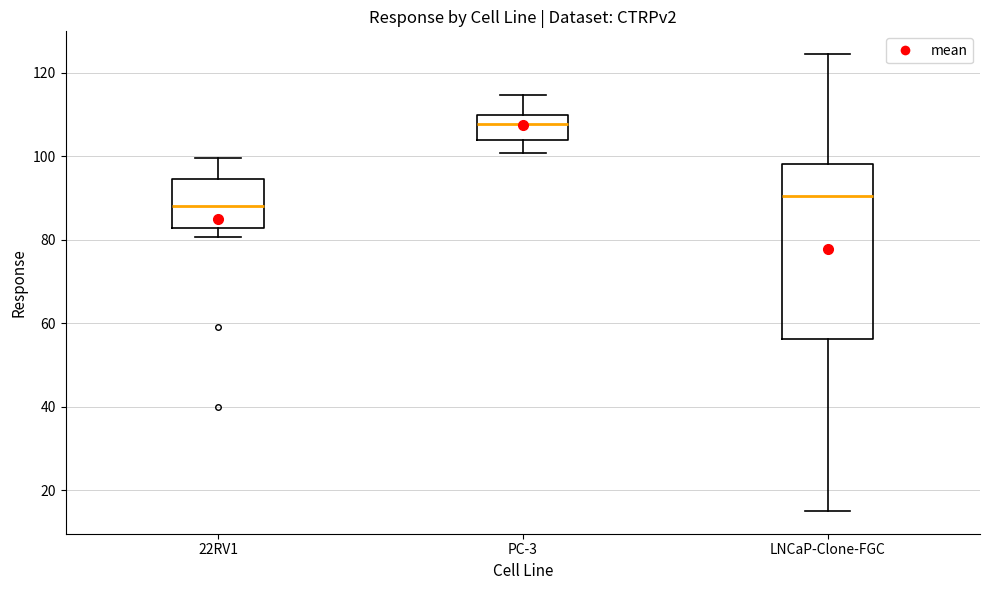

Where does the median line of the box for PC-3 sit on the y-axis? The values are not printed on the chart, so give them approximately, as read against the axis.

108